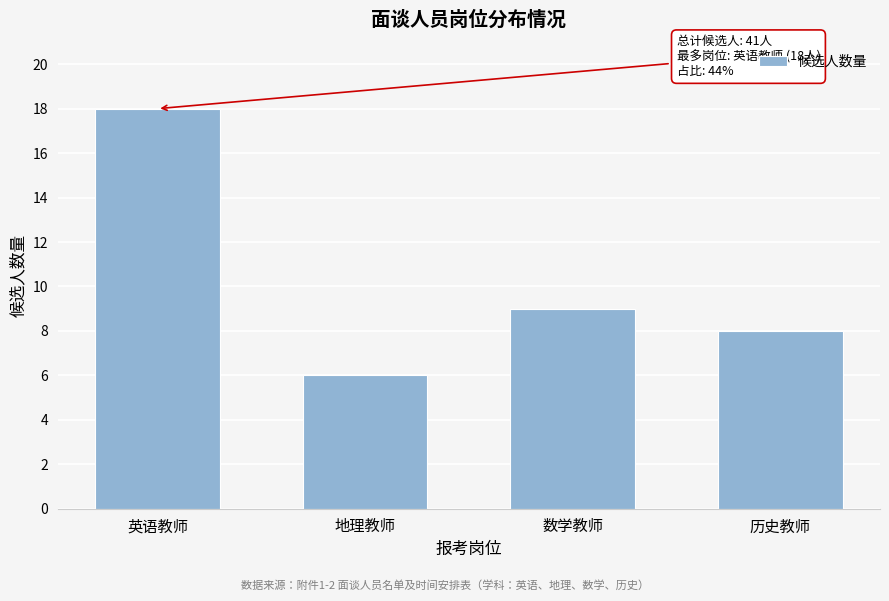

Reading right to left, what are all the values shown in this chart?

历史教师=8	数学教师=9	地理教师=6	英语教师=18